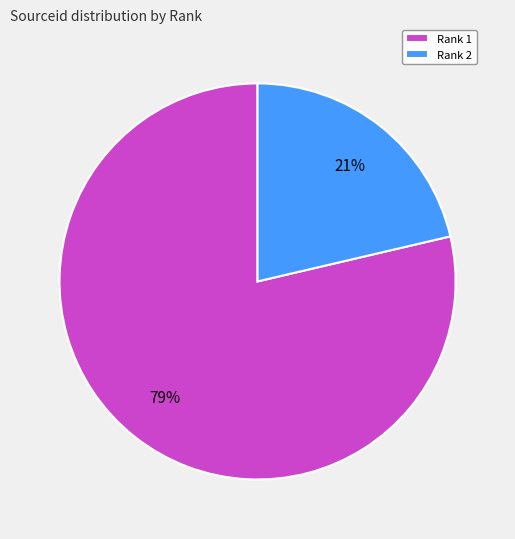

Is it true that Rank 2 is 31% of the pie?

False